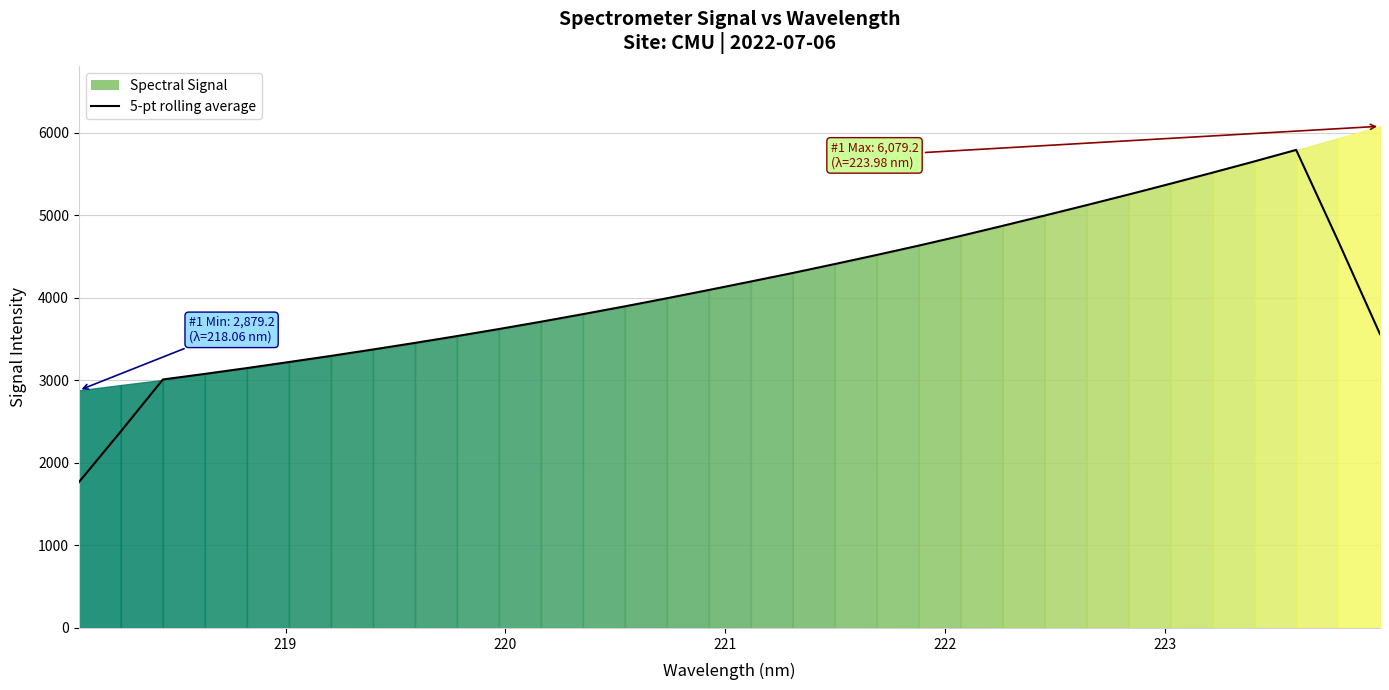

How many data points are less than 4095?

16